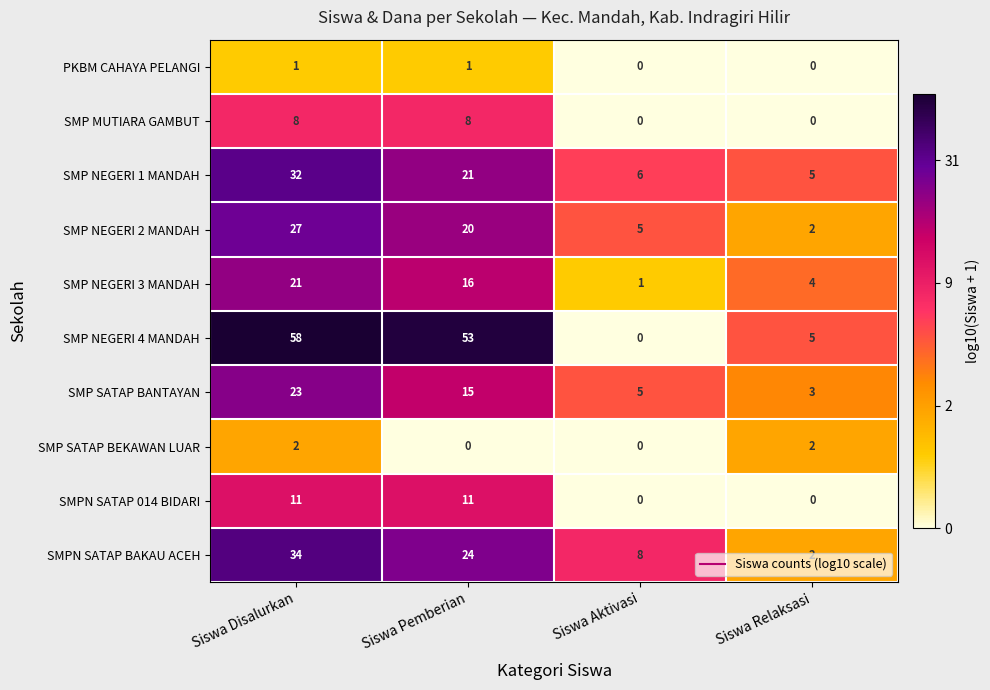

What is the difference between the maximum and second lowest values in the SMP NEGERI 4 MANDAH series?

53